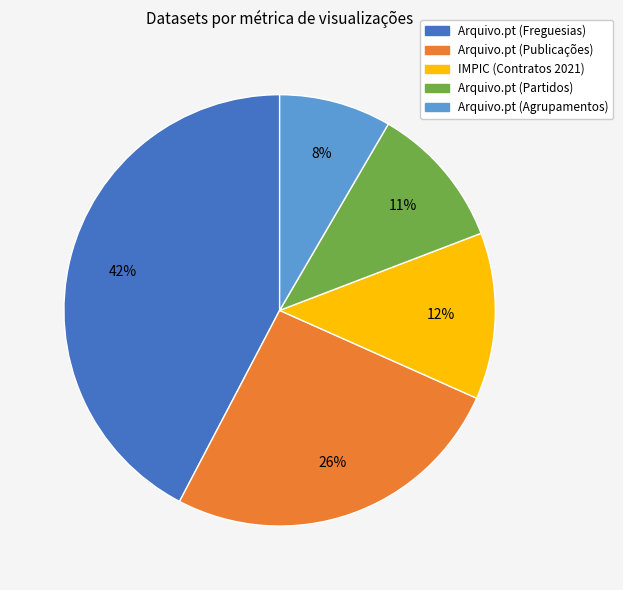

To the nearest percent, what is the difference between the largest and smallest slice percentages?

34%